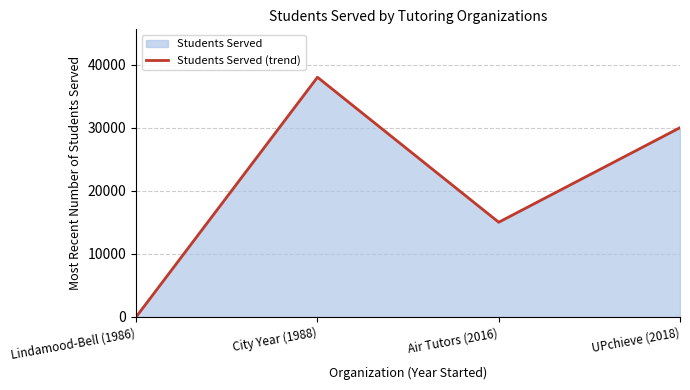

What is the difference between the values at Lindamood-Bell (1986) and City Year (1988)?

38000